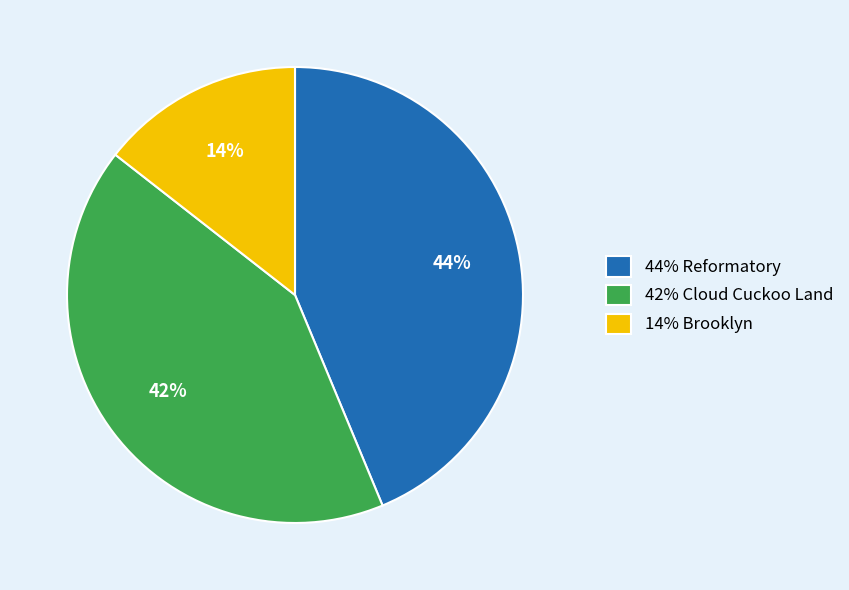

To the nearest percent, what is the average slice percentage?

33%